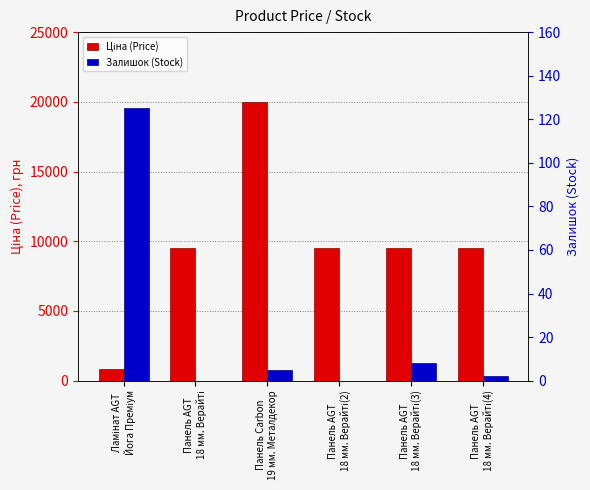

What is the spread (max minus min) of values at Панель AGT
18 мм. Верайті(3)?

9472.1